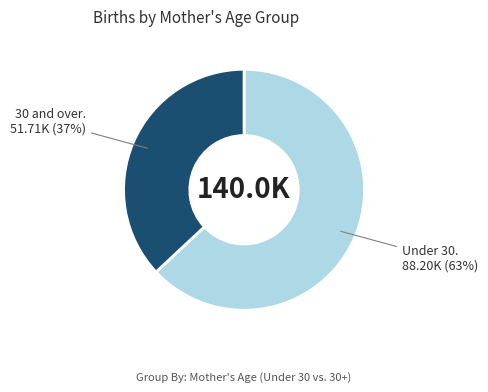

To the nearest percent, what is the difference between the largest and smallest slice percentages?

26%